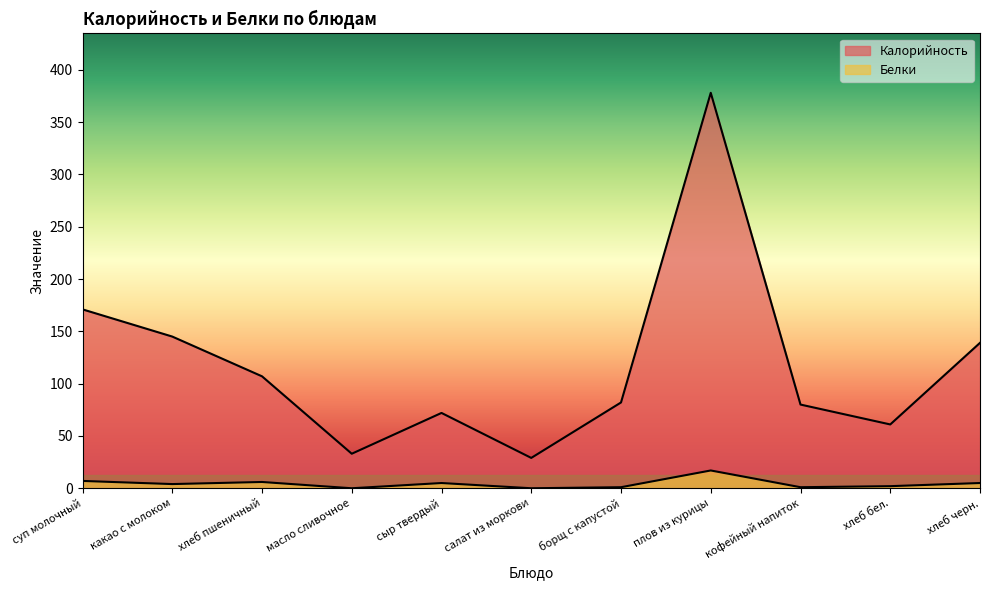

What is the total value across all series at плов из курицы?

395